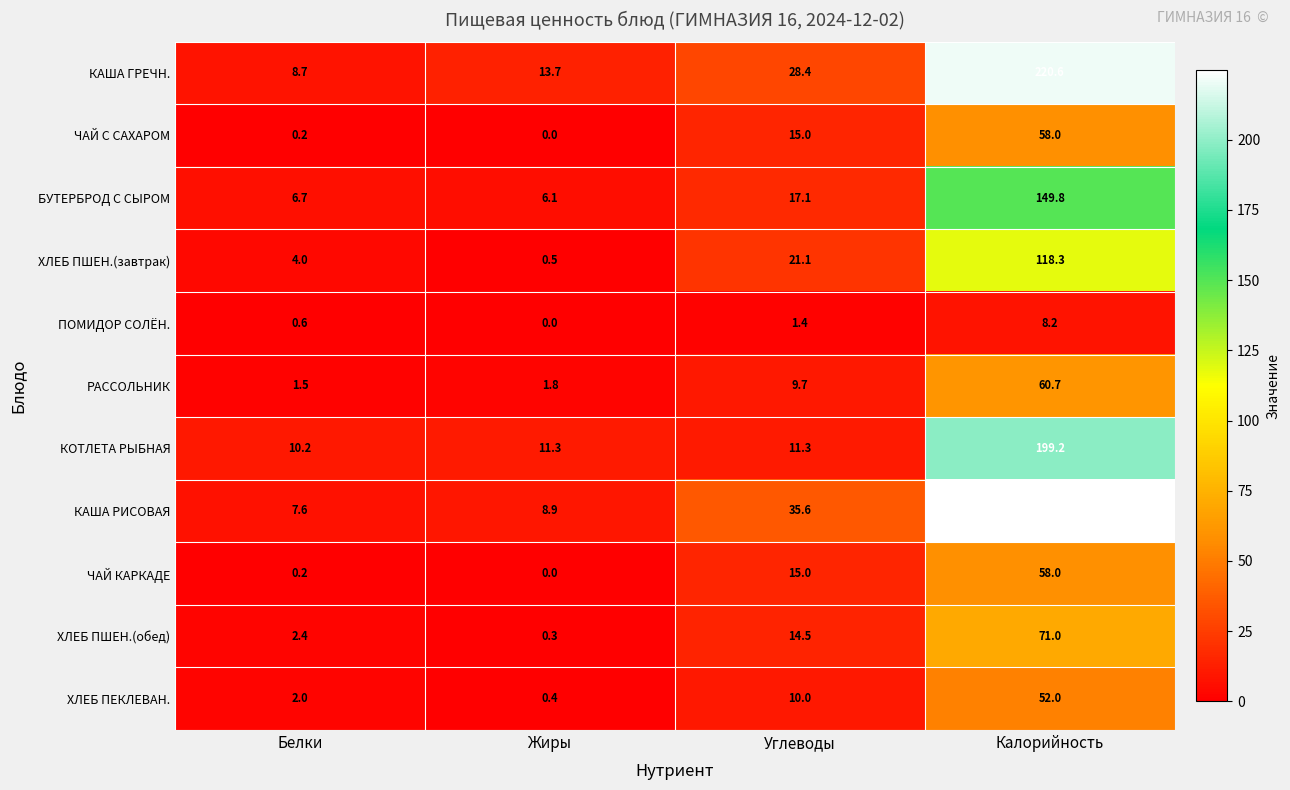

What is the maximum value shown in the chart?

224.7